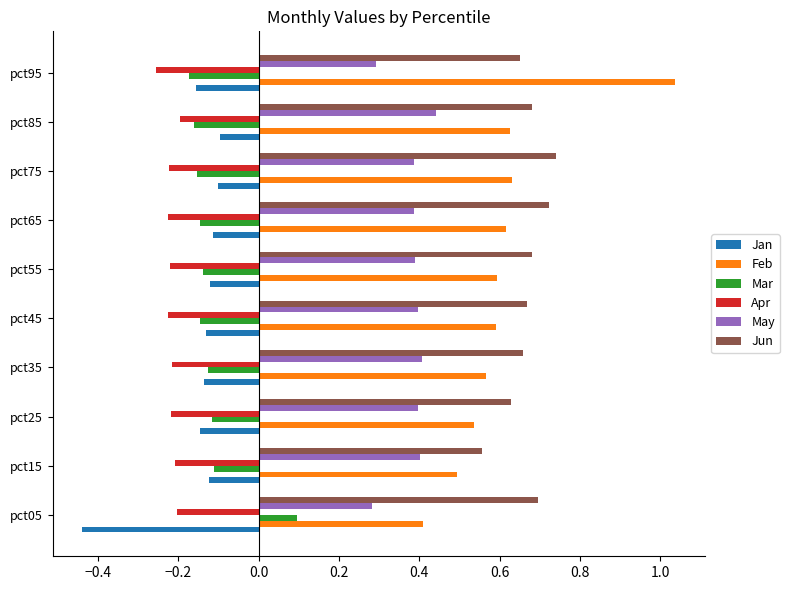

Which series has the largest total across all categories?

Jun